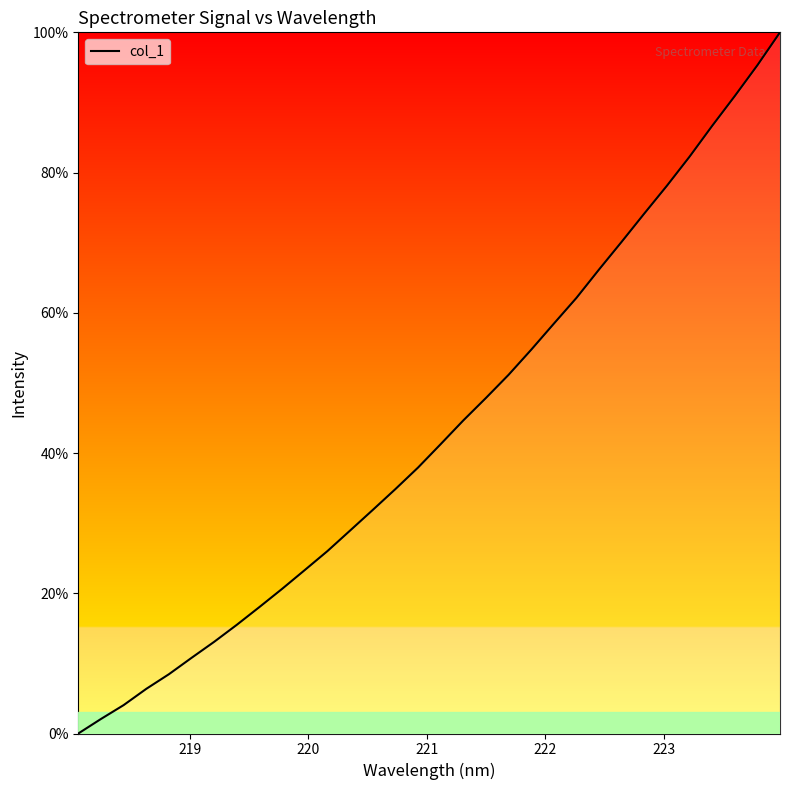

Does the chart display data point markers on the line(s)?

No